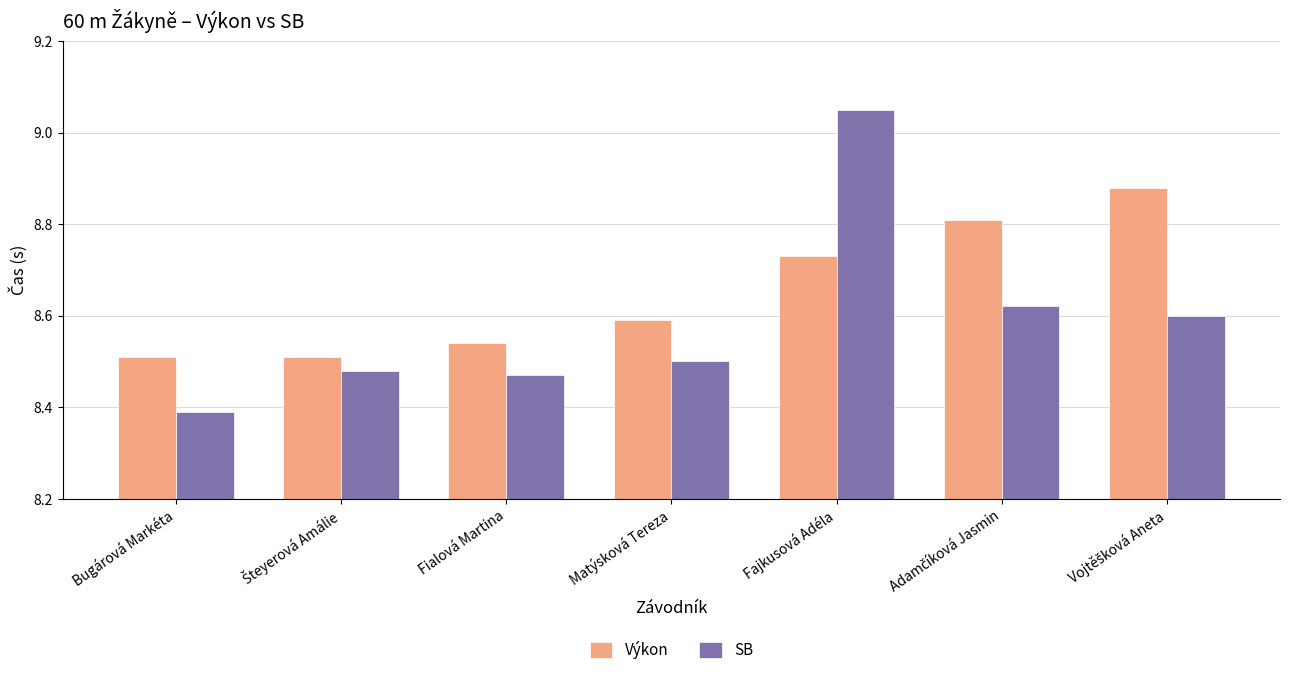

What are all the series names shown in the legend?

Výkon, SB